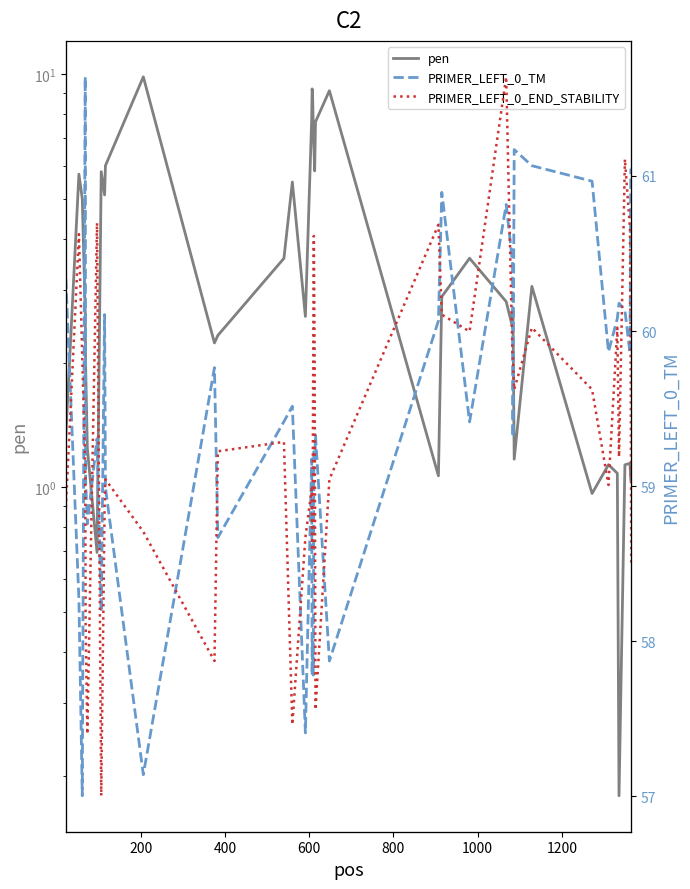

The value of pen at 400 is 6.7. True or false?

False